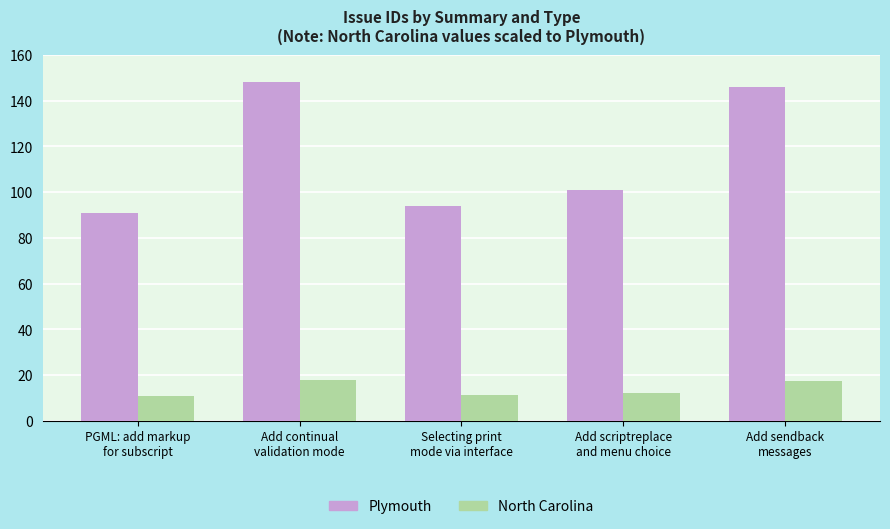

Which series has the largest total across all categories?

Plymouth